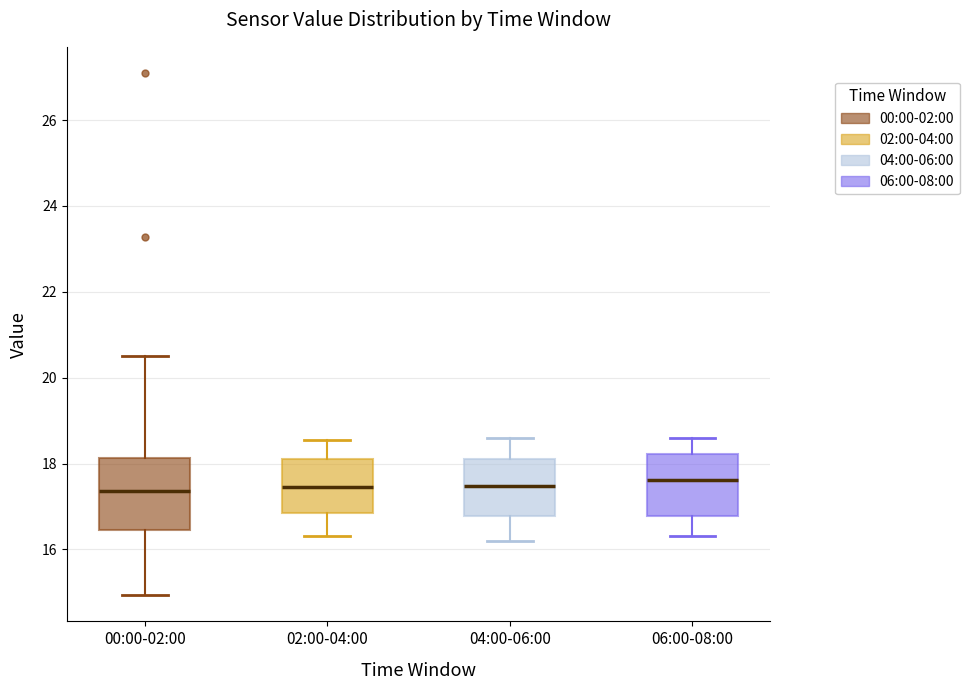

Where does the upper whisker of the box for 02:00-04:00 end on the y-axis? The values are not printed on the chart, so give them approximately, as read against the axis.

18.6